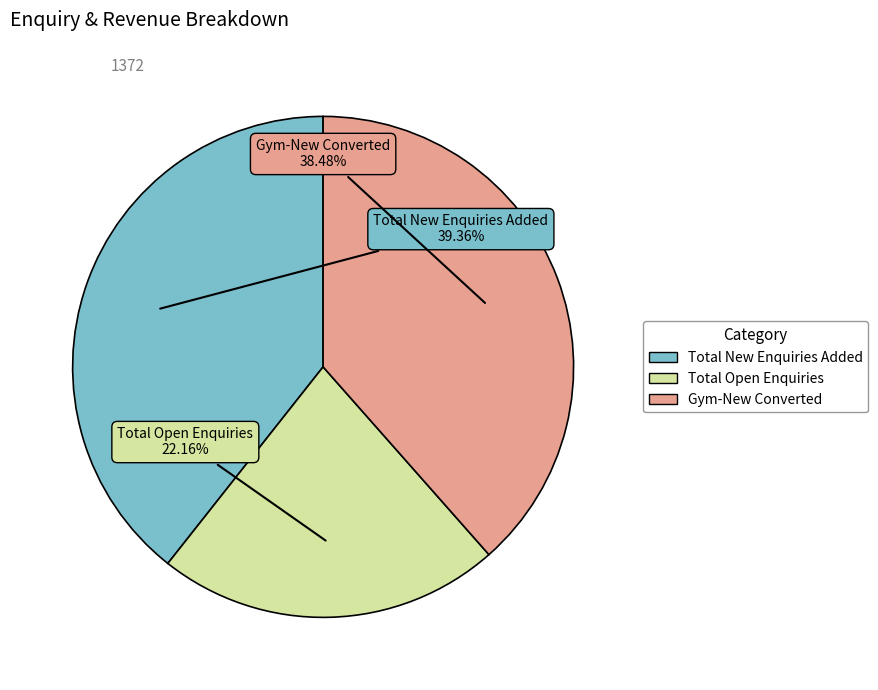

How much of the chart is everything except Total Open Enquiries?

77.8%